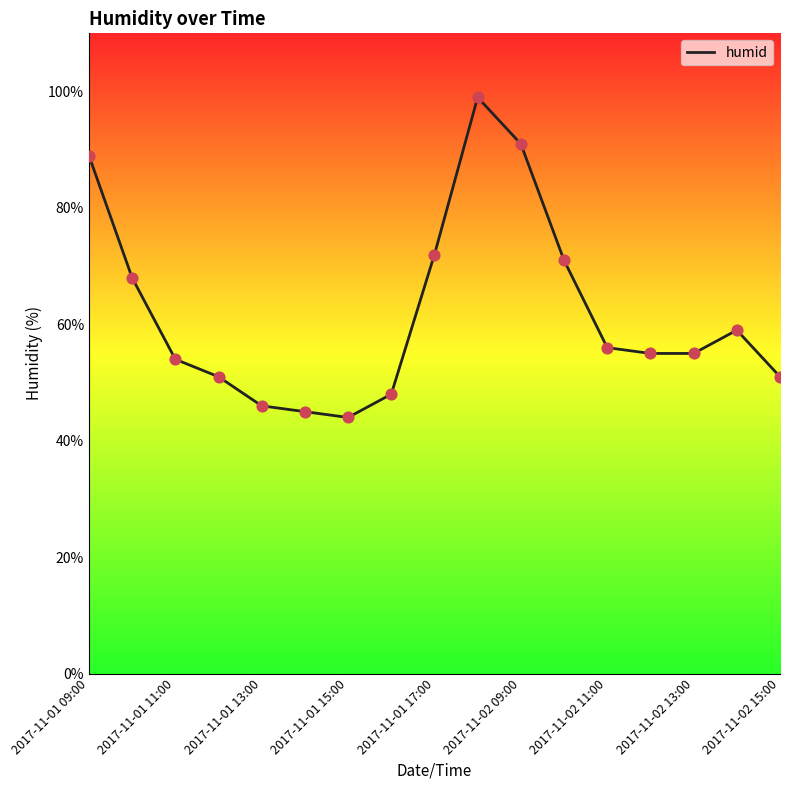

What is the difference between the maximum and minimum values?

55